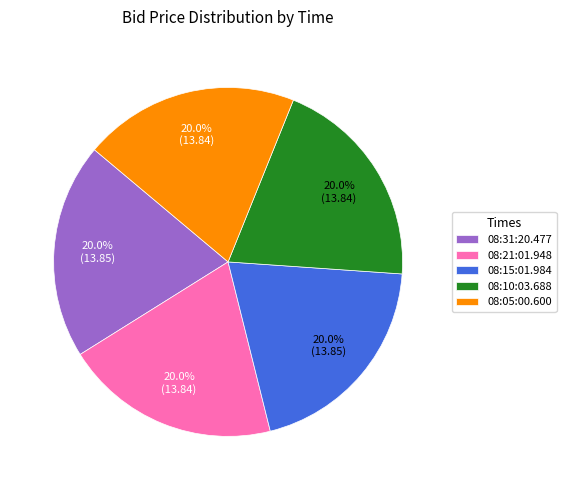

Is it true that 08:10:03.688 is 27% of the pie?

False